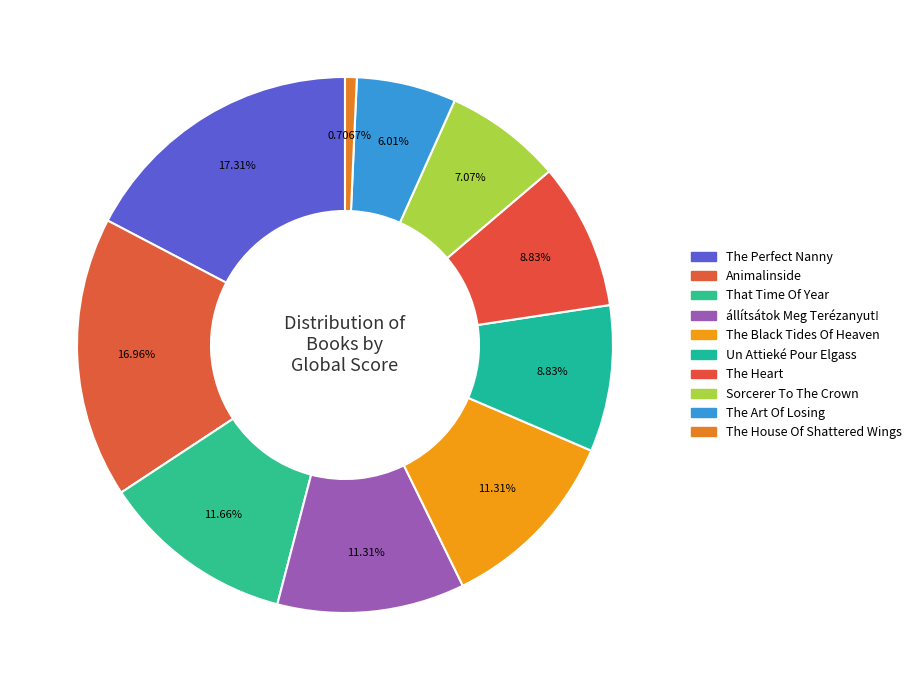

Rank the categories by value from highest to lowest.

The Perfect Nanny, Animalinside, That Time Of Year, állítsátok Meg Terézanyut!, The Black Tides Of Heaven, Un Attieké Pour Elgass, The Heart, Sorcerer To The Crown, The Art Of Losing, The House Of Shattered Wings